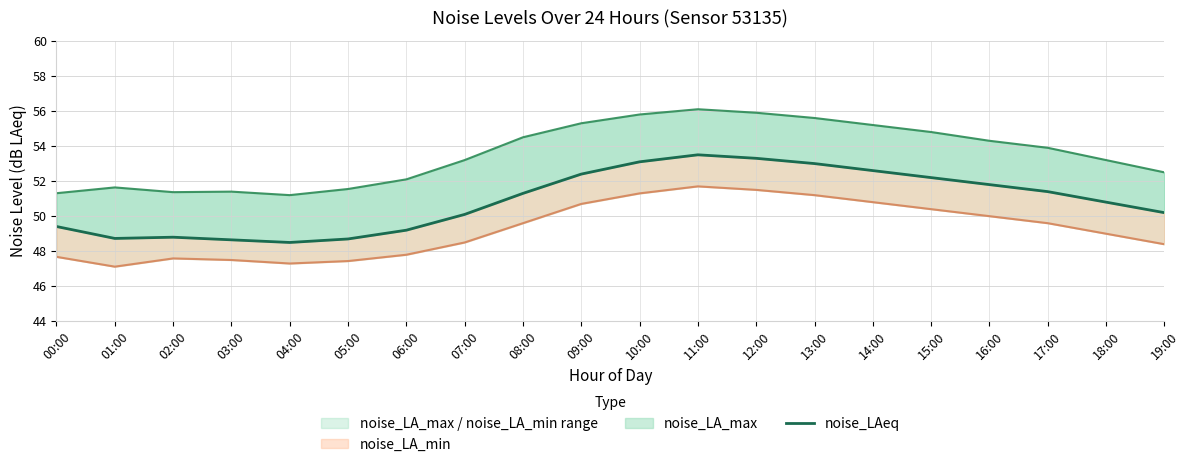

What is the difference between the highest and lowest values at 16:00?

4.3